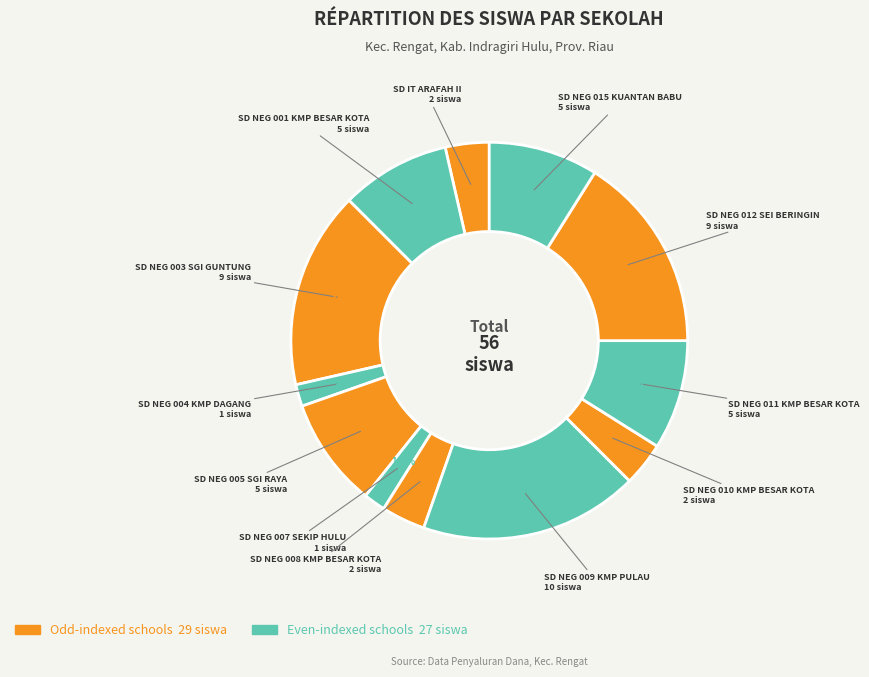

How many slices are in this pie chart?

12